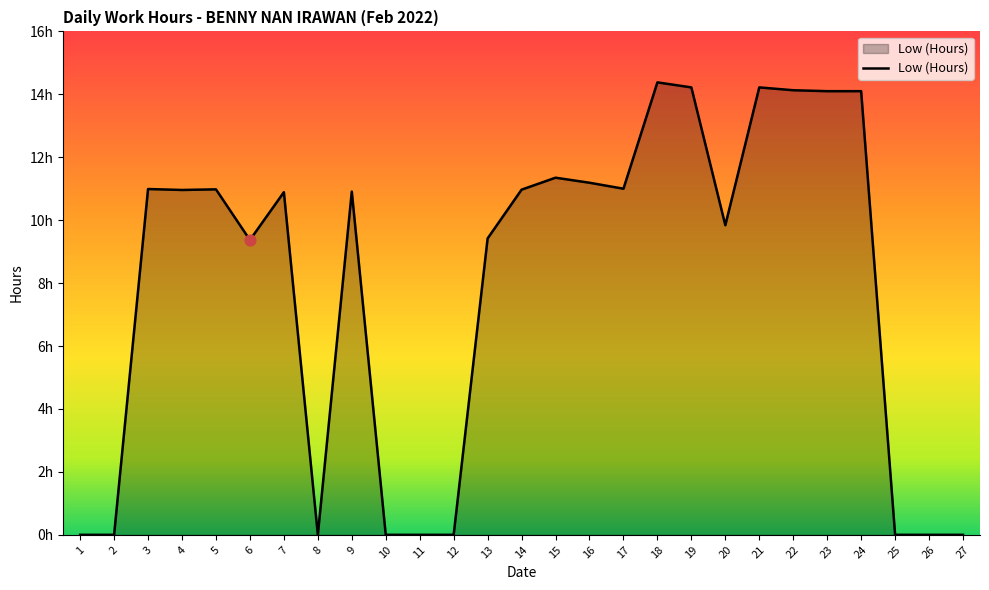

Which has a higher value, 27 or 18?

18